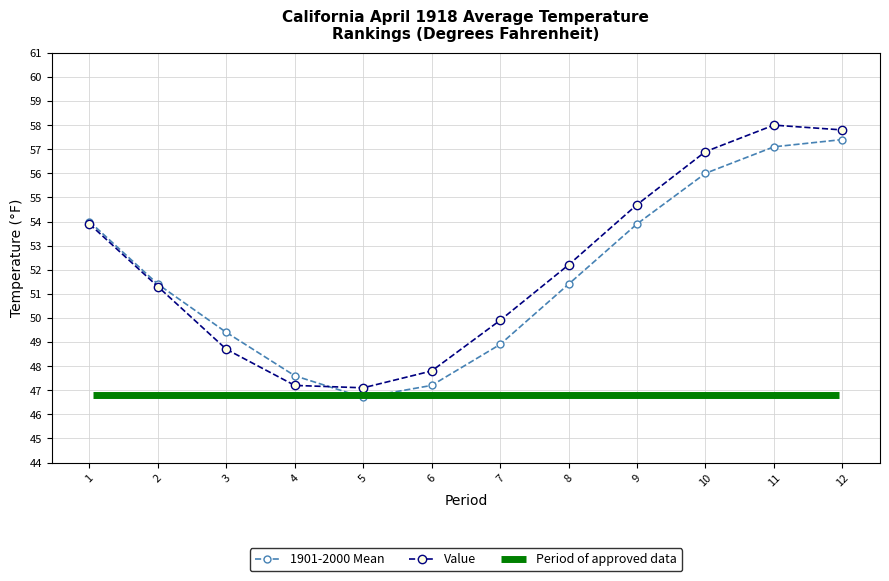

What is the difference between the maximum and minimum values in the Value series?

10.9